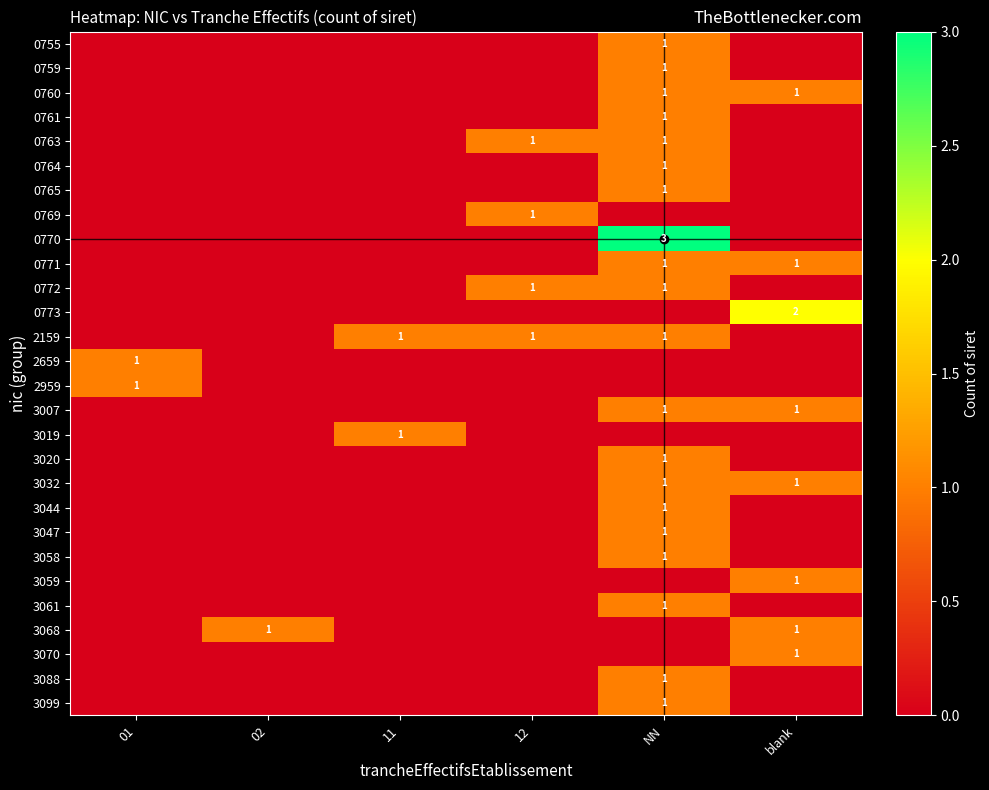

What is the total value across all series at blank?

9